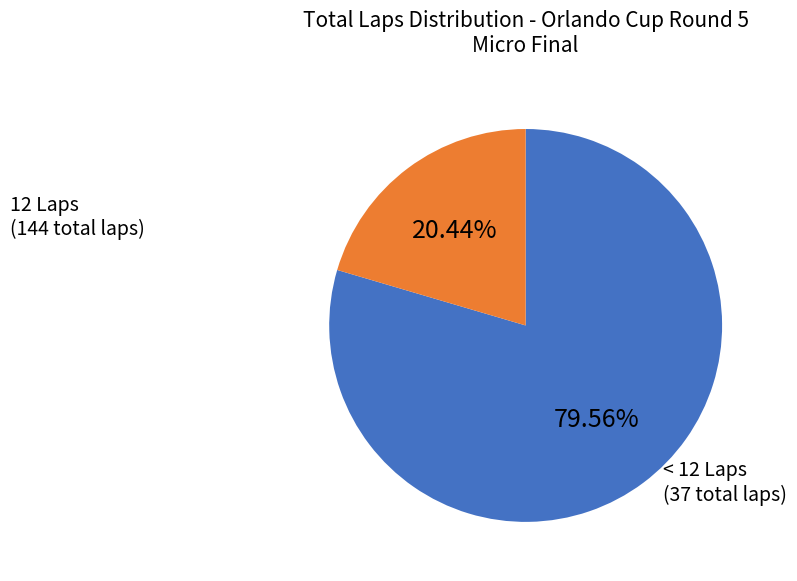

To the nearest percent, what is the average slice percentage?

50%